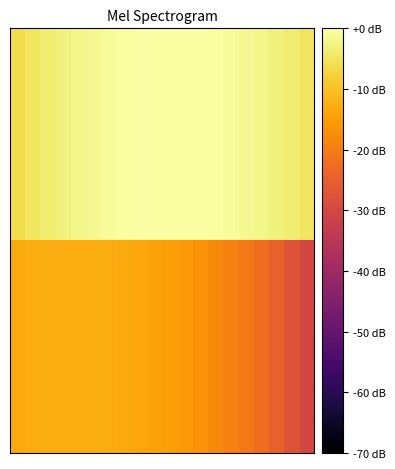

How many data points does each series have?

20